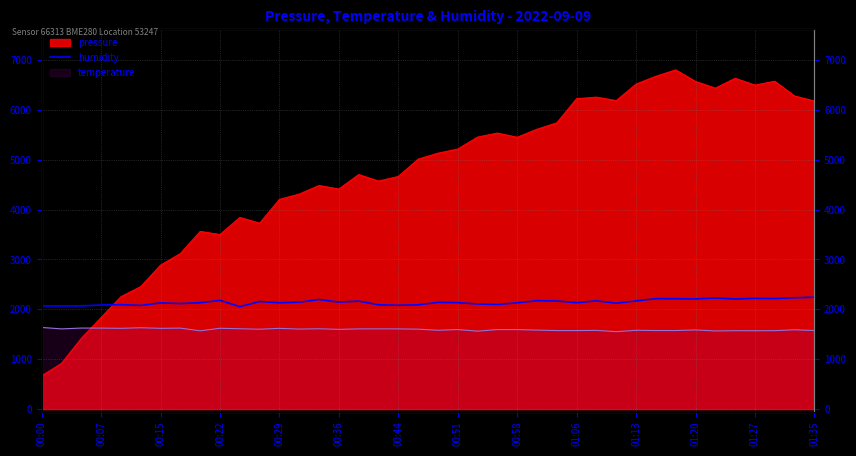

What position from the right is 16?

24